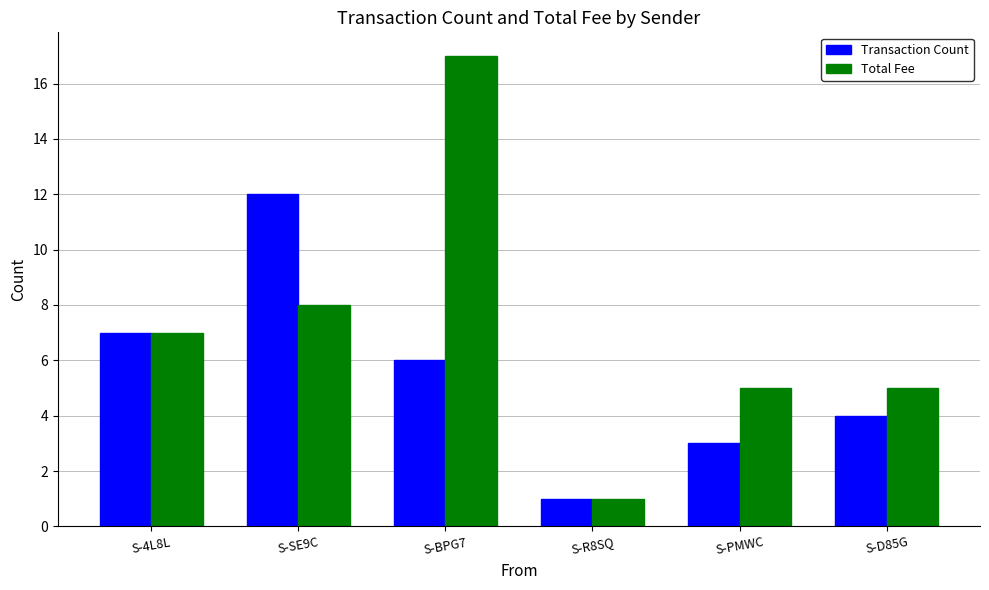

What is the label of the 1st bar from the right?

S-D85G